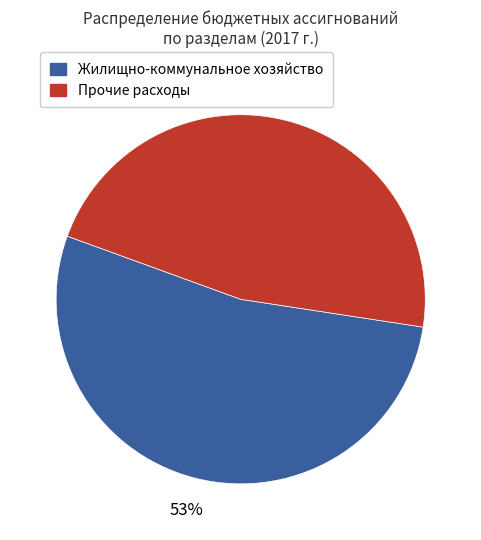

Which slice is the smallest?

Прочие расходы